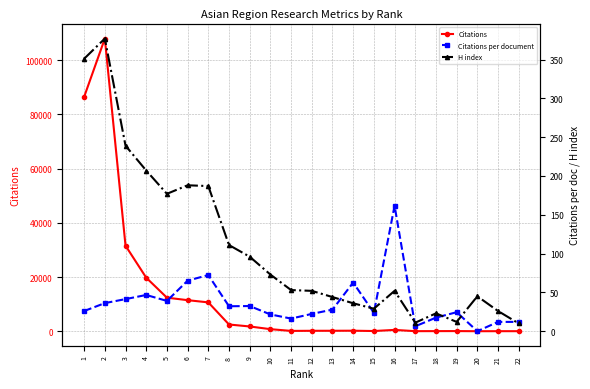

Between 2 and 9, which series saw the biggest shift?

Citations